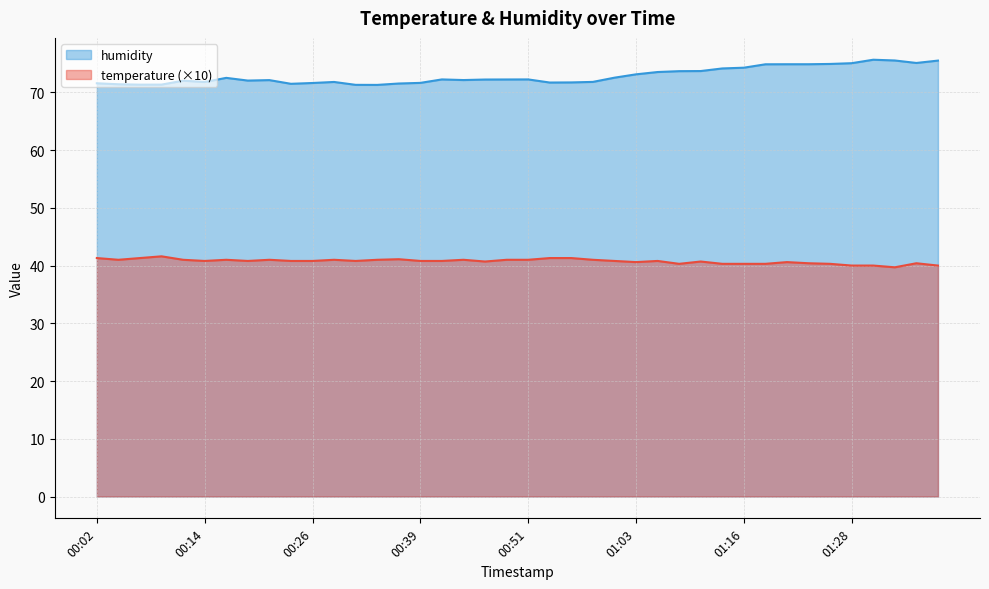

At 00:16, list the series in order from largest to smallest.

humidity, temperature